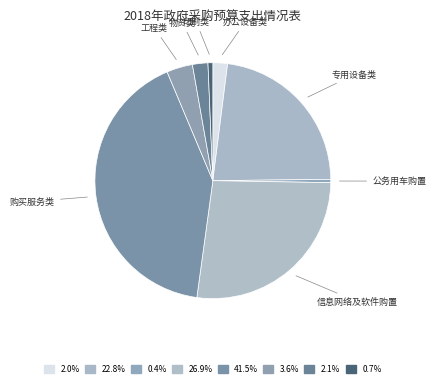

Is it true that 专用设备类 is 14% of the pie?

False